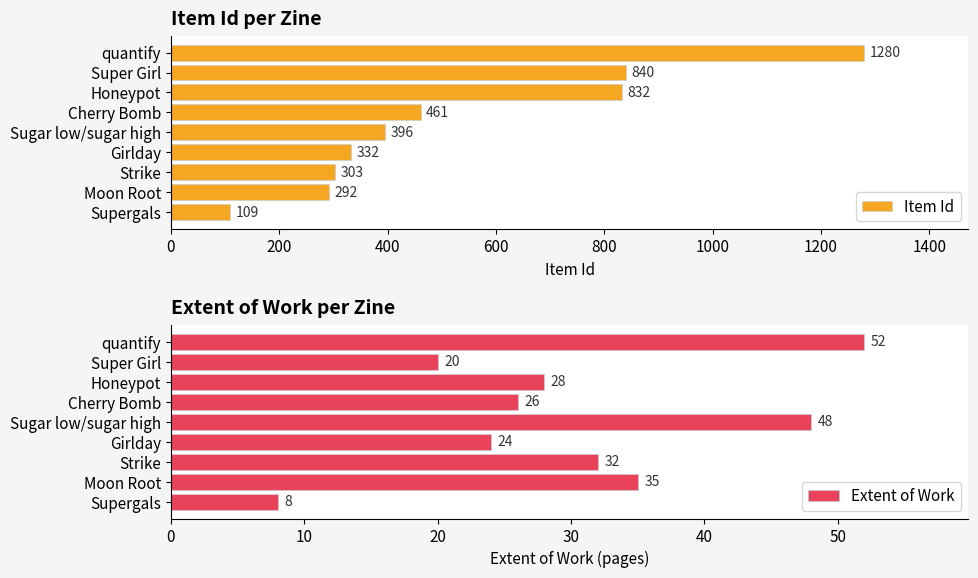

Is it true that Item Id equals 193 at Strike?

False